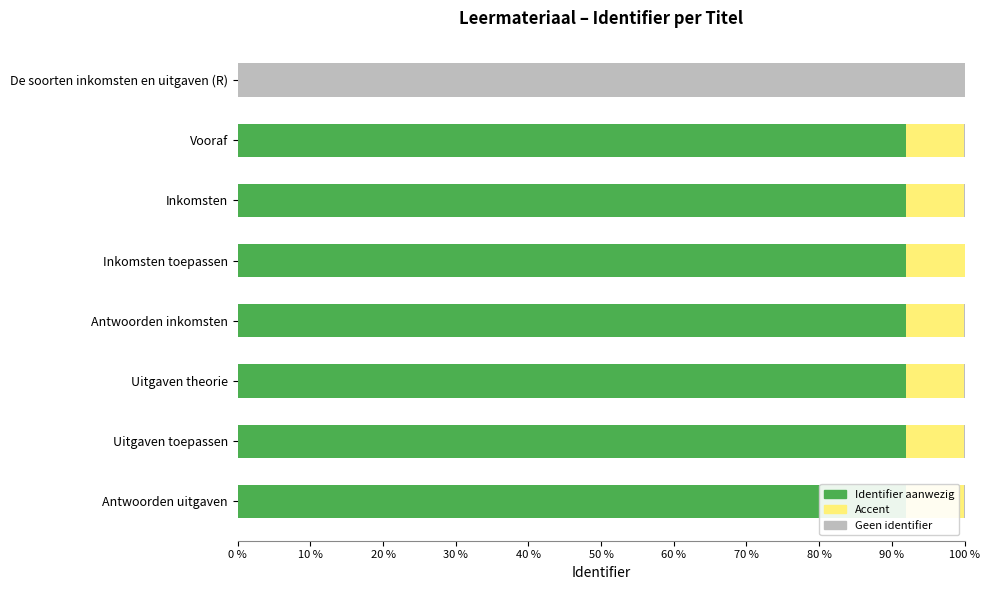

At Antwoorden inkomsten, list the series in order from largest to smallest.

Identifier (normalized %), Accent